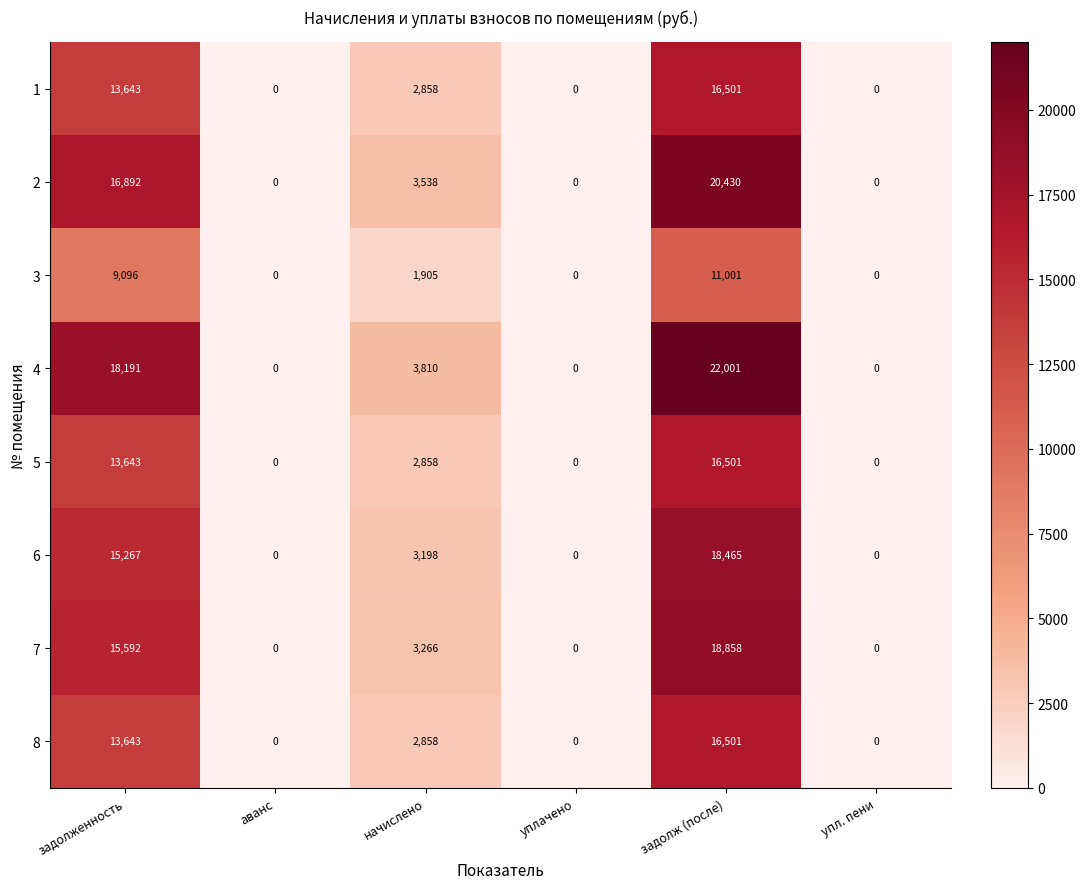

Where is 4 nearest to the value 11000?

начислено